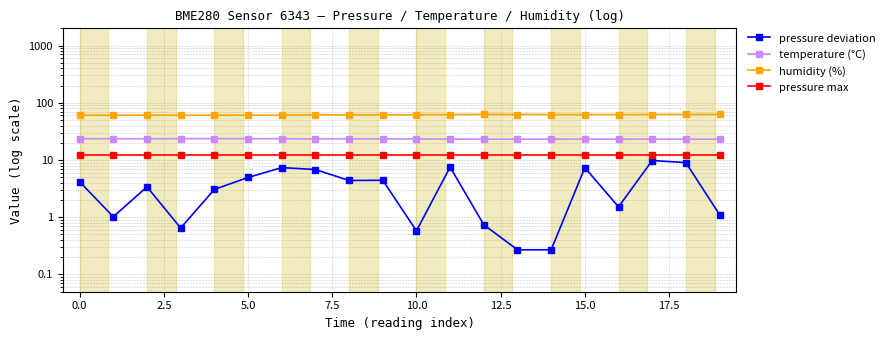

True or false: humidity (%) has a value of 39.4 at 19.

False